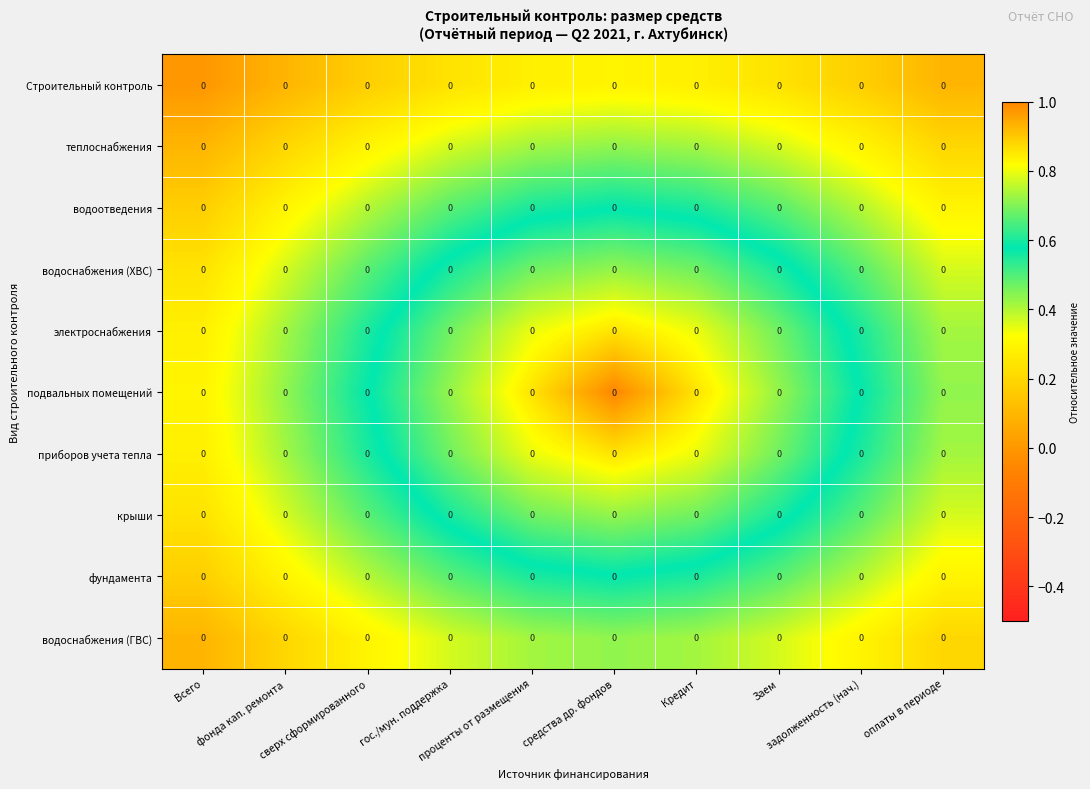

At which label is Строительный контроль closest to 0?

Всего